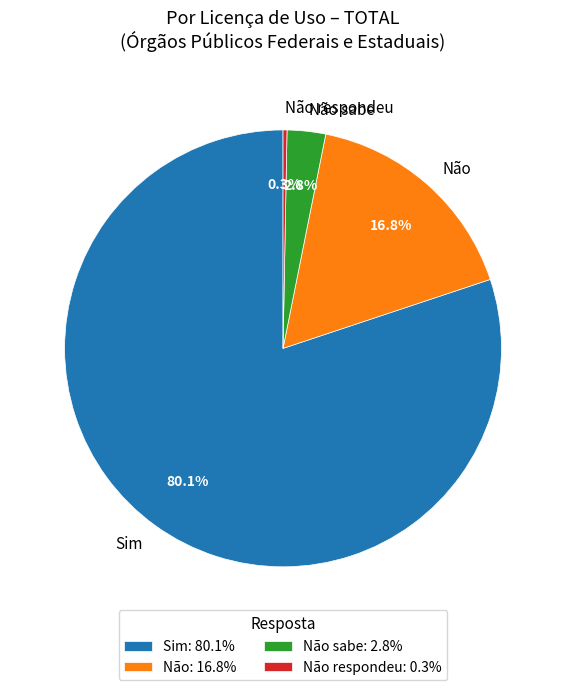

Count the number of slices in the pie.

4